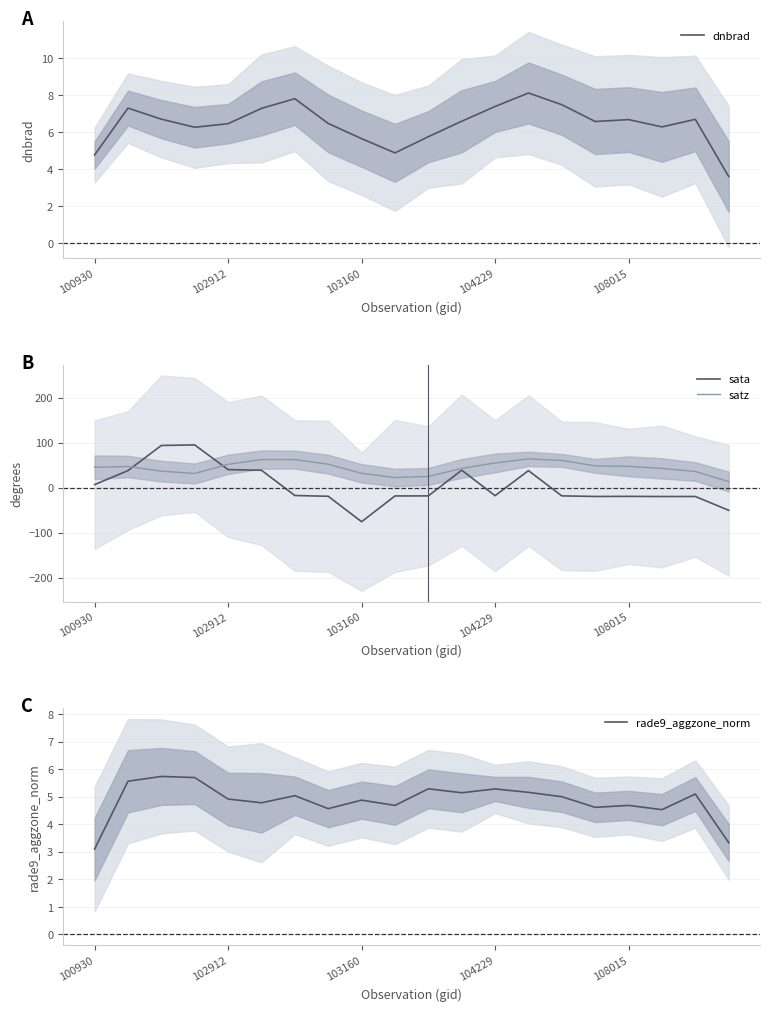

What is the minimum value for sata?

-75.7